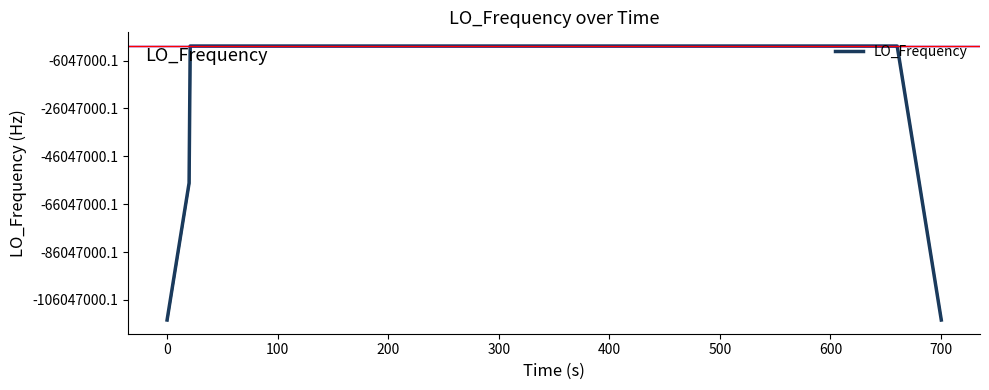

Does the chart display data point markers on the line(s)?

No